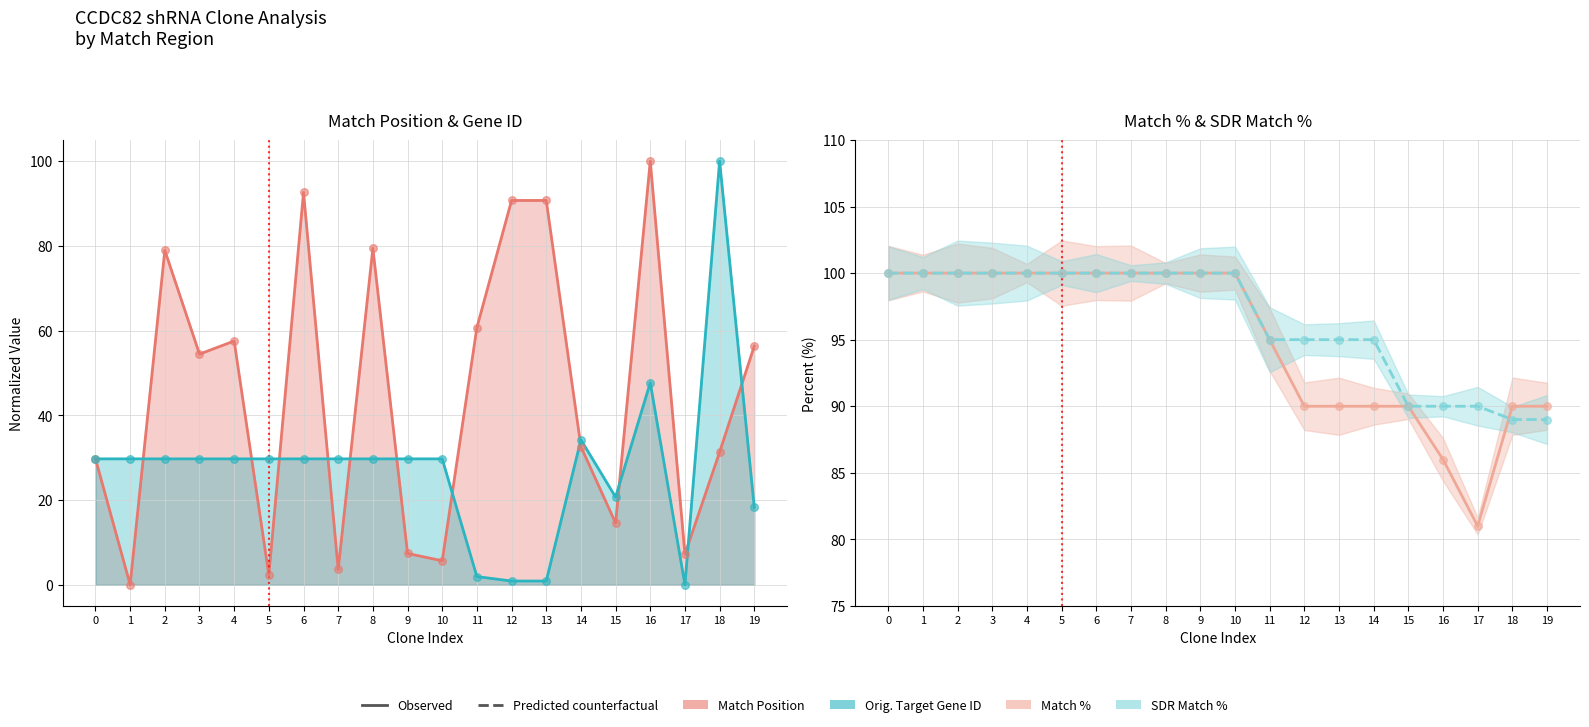

What is the total value across all series at 10?

235.4